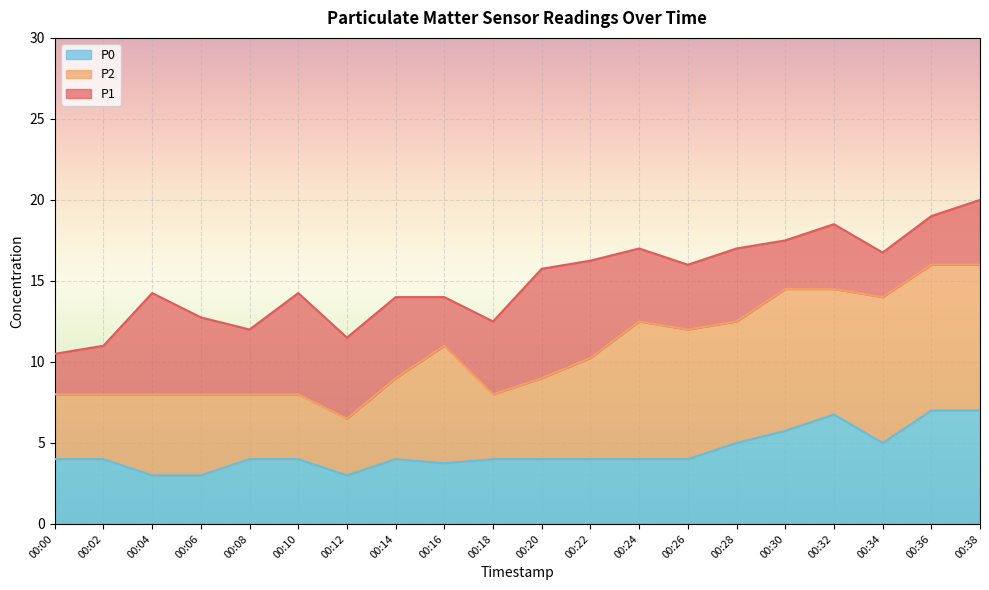

At which label is P0 closest to 5?

00:28